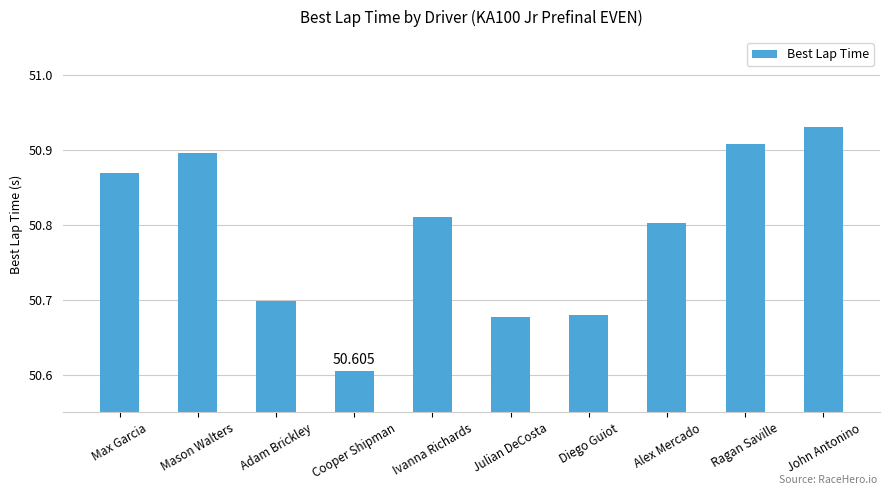

How many distinct data groups are displayed?

1